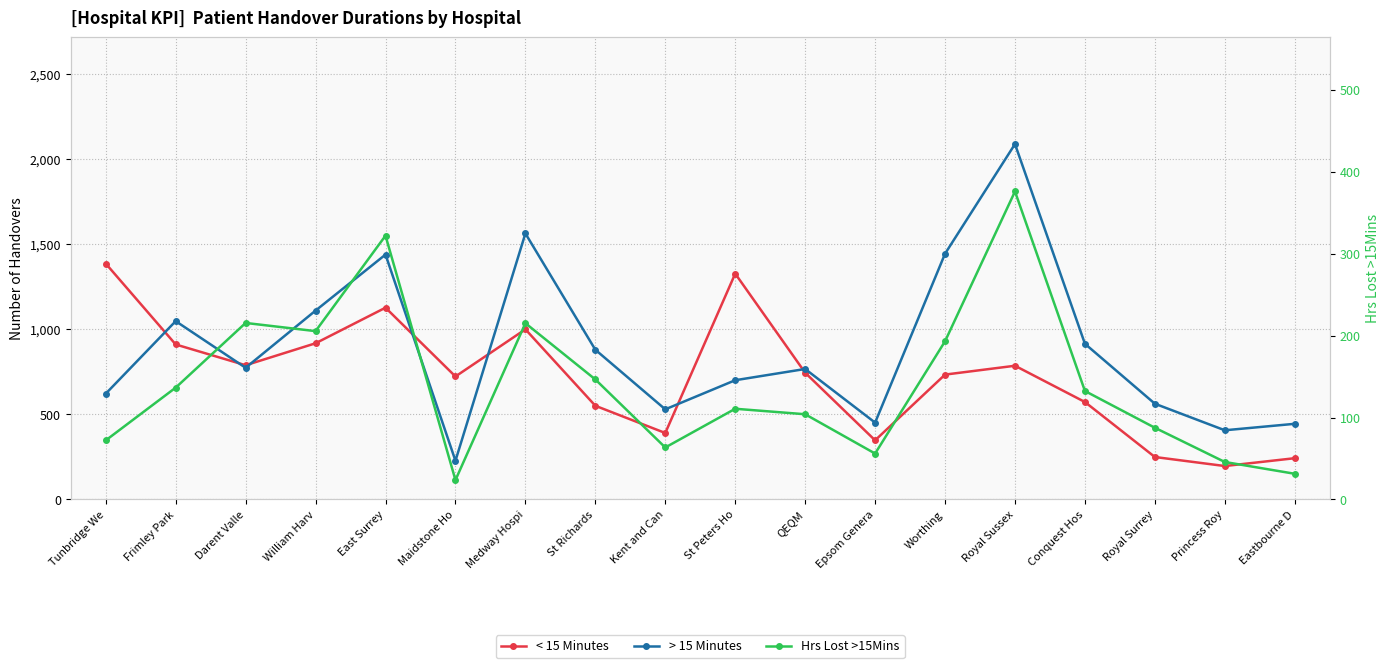

At which category does the chart reach its minimum across all series?

Maidstone Ho